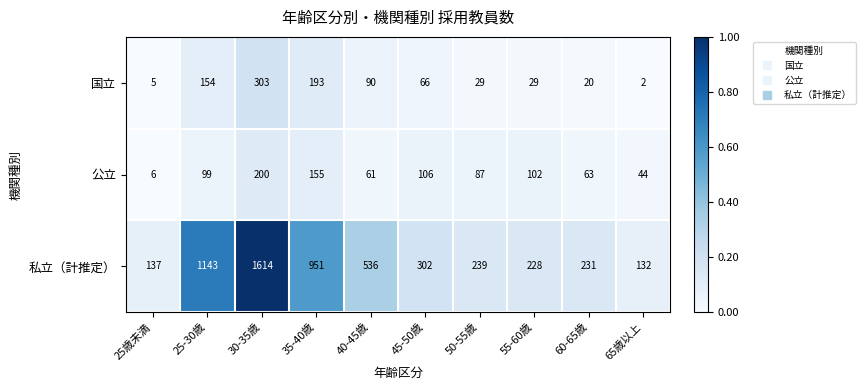

At which category is the sum across all series the highest?

30-35歳